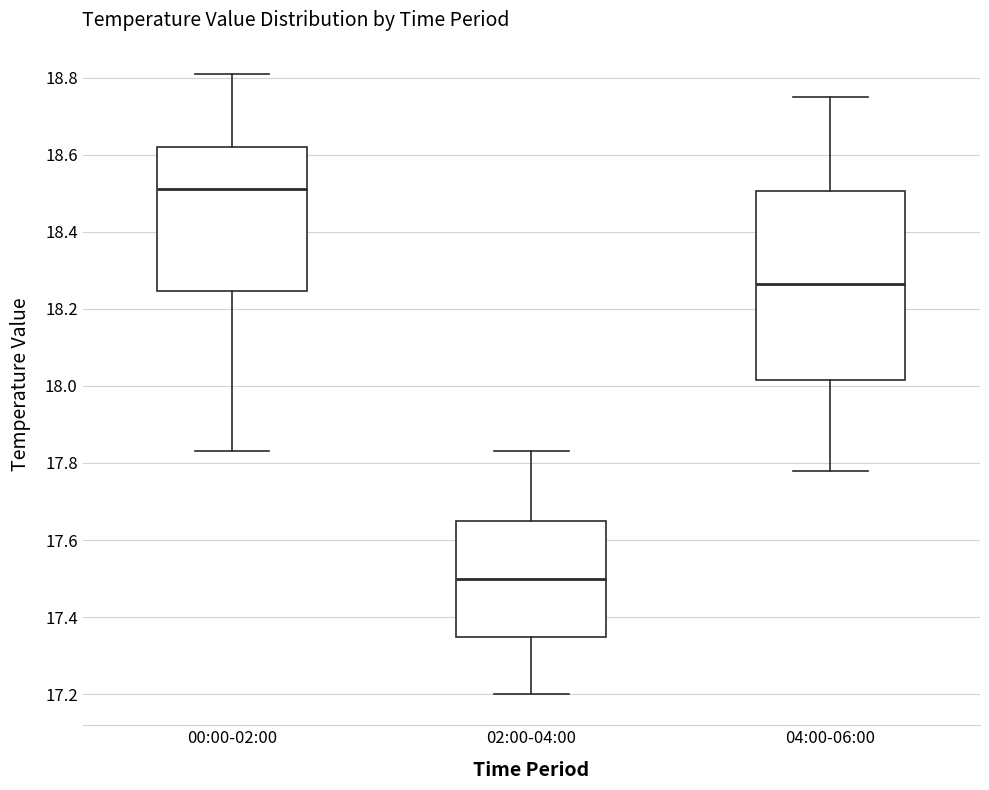

Which box's median line is the lowest?

02:00-04:00